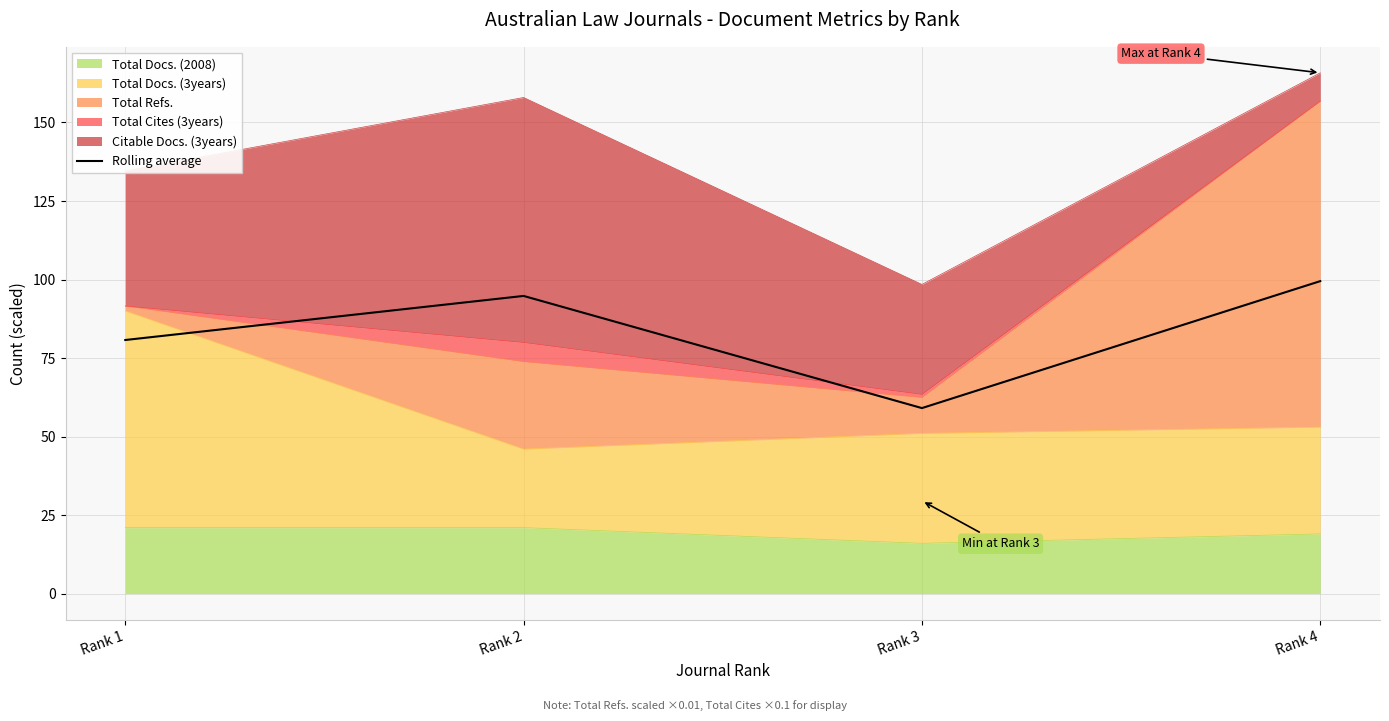

Where does the data first go above 94?

Rank 2